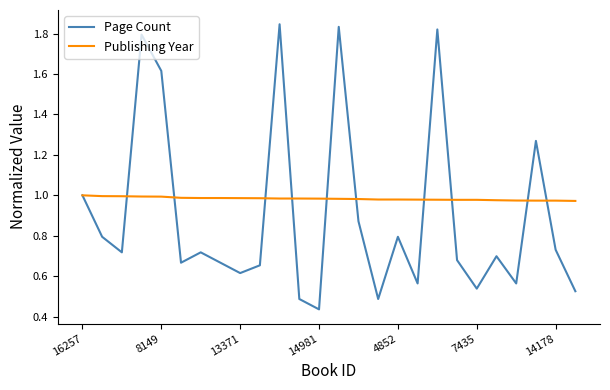

Which series has the largest total across all categories?

Publishing Year